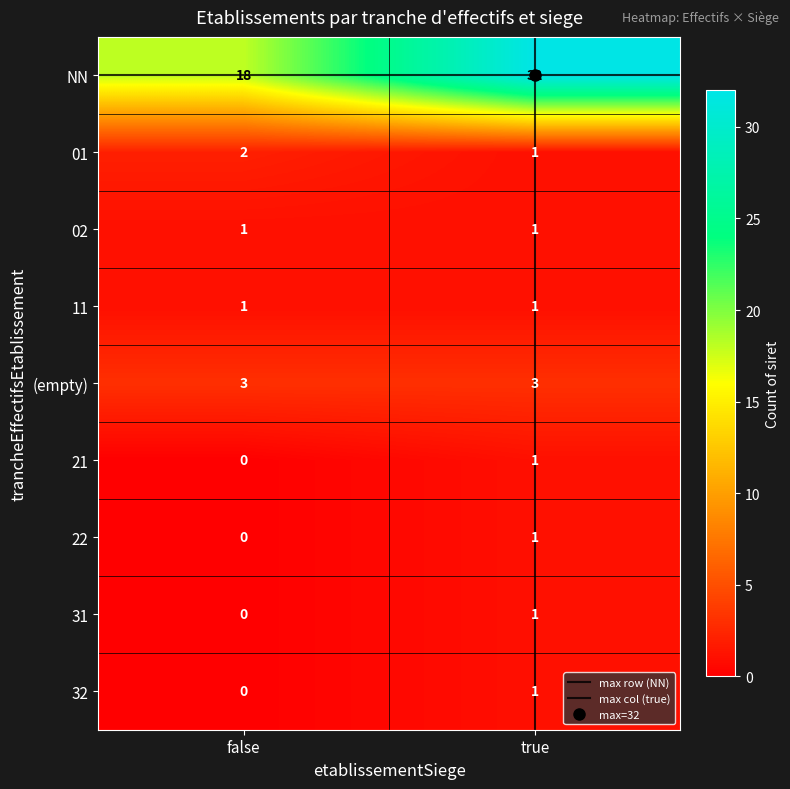

What is the total value across all series at true?

42